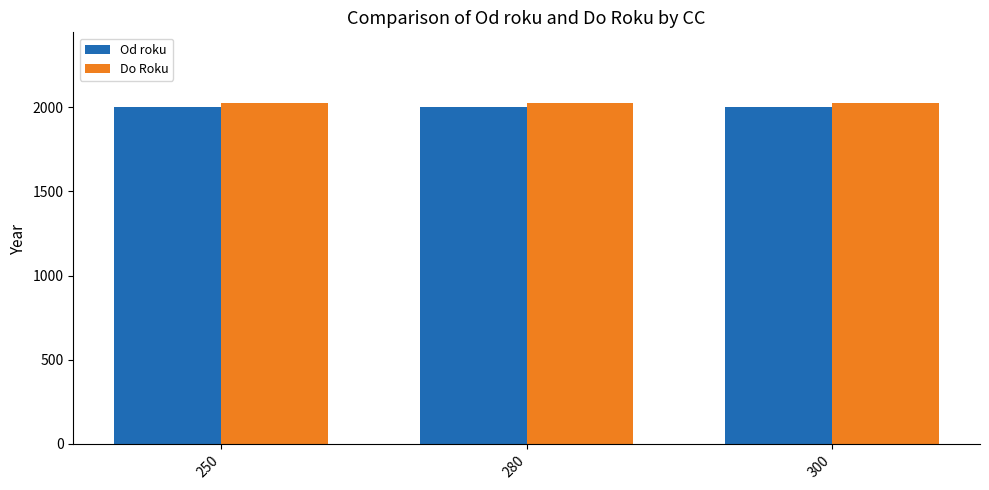

What is the spread (max minus min) of values at 280?

25